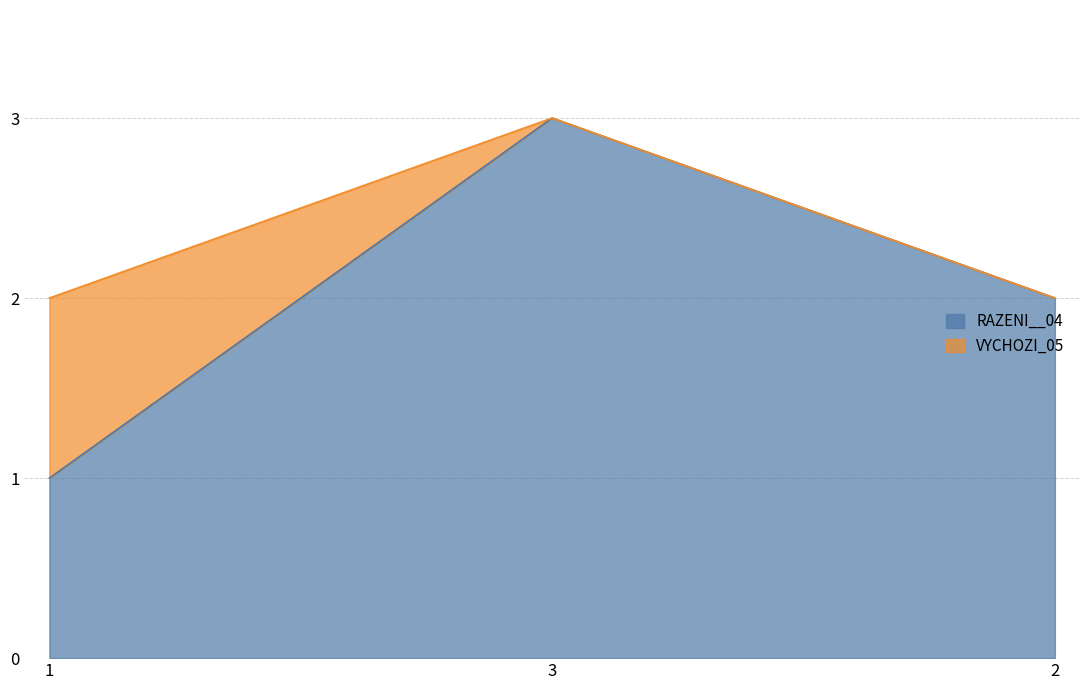

What is the maximum value shown in the chart?

3